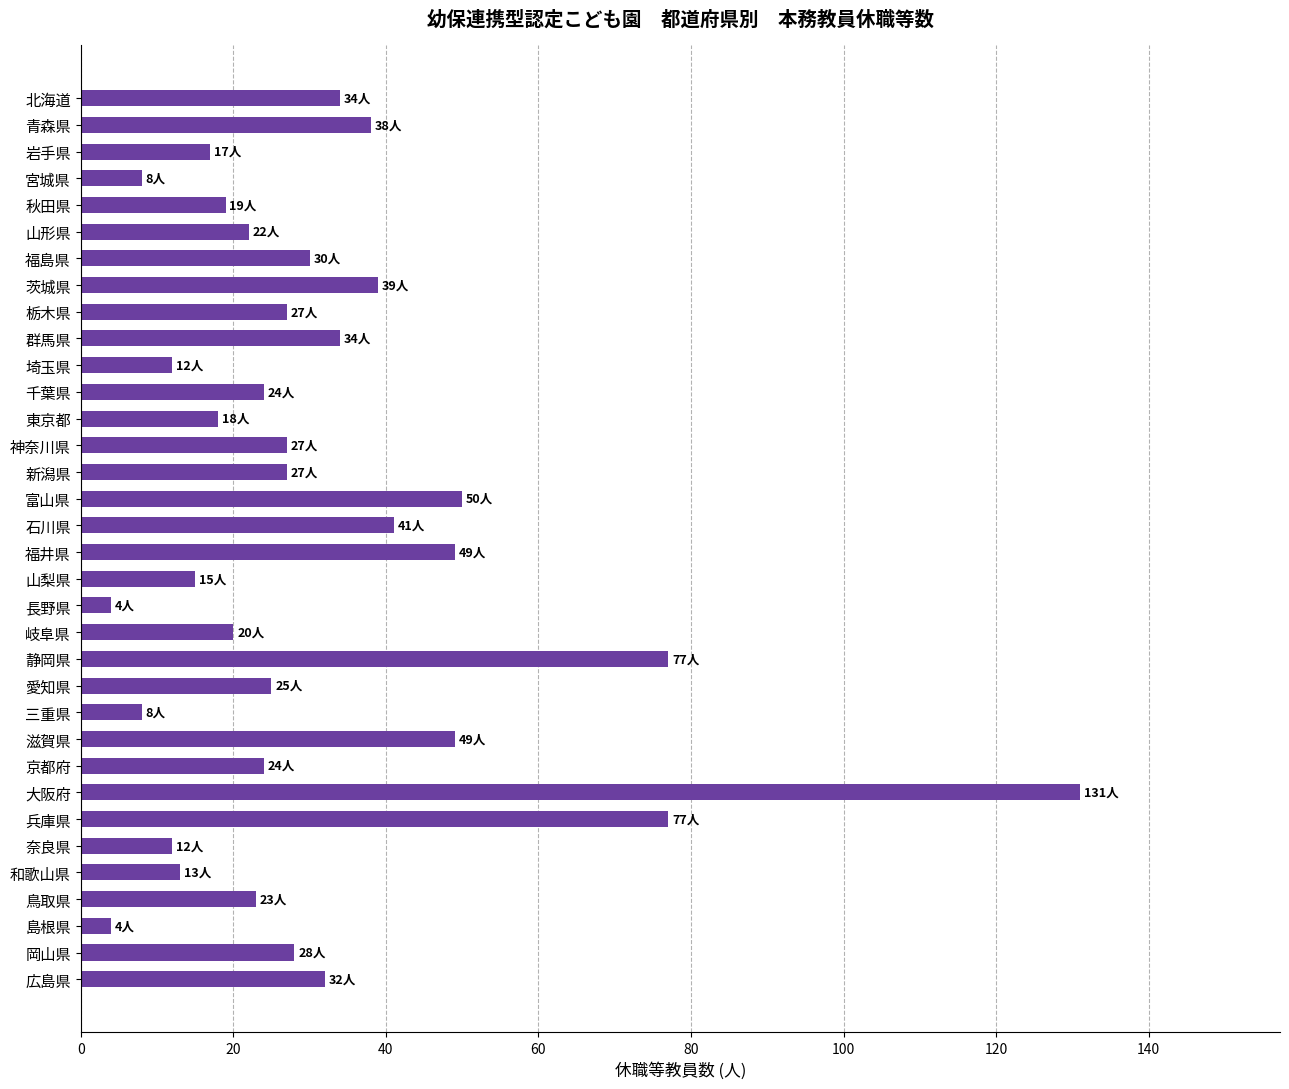

What is the maximum value shown in the chart?

131